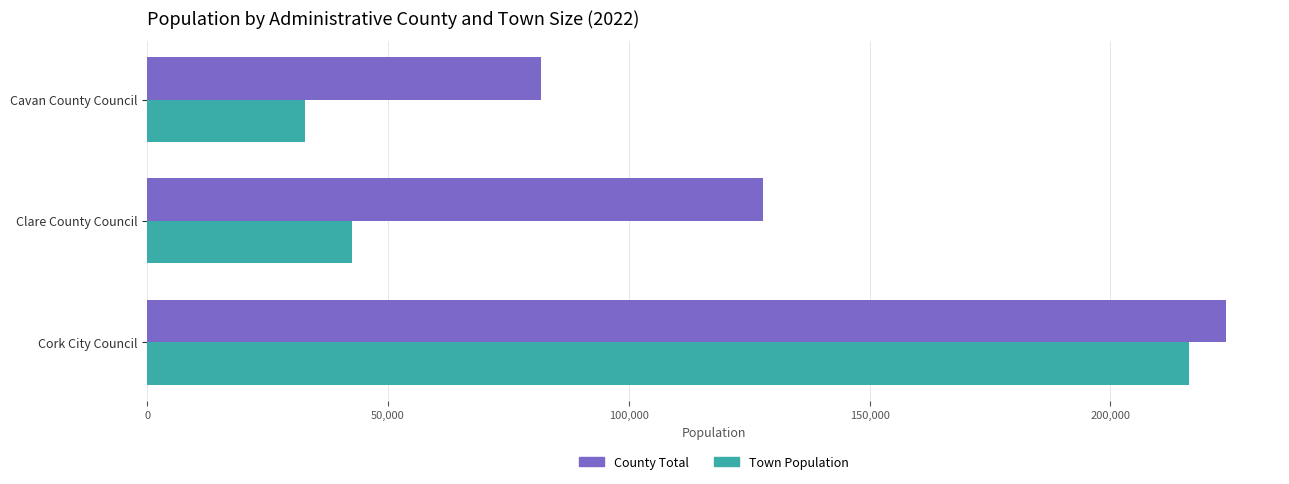

At which category is the sum across all series the highest?

Cork City Council